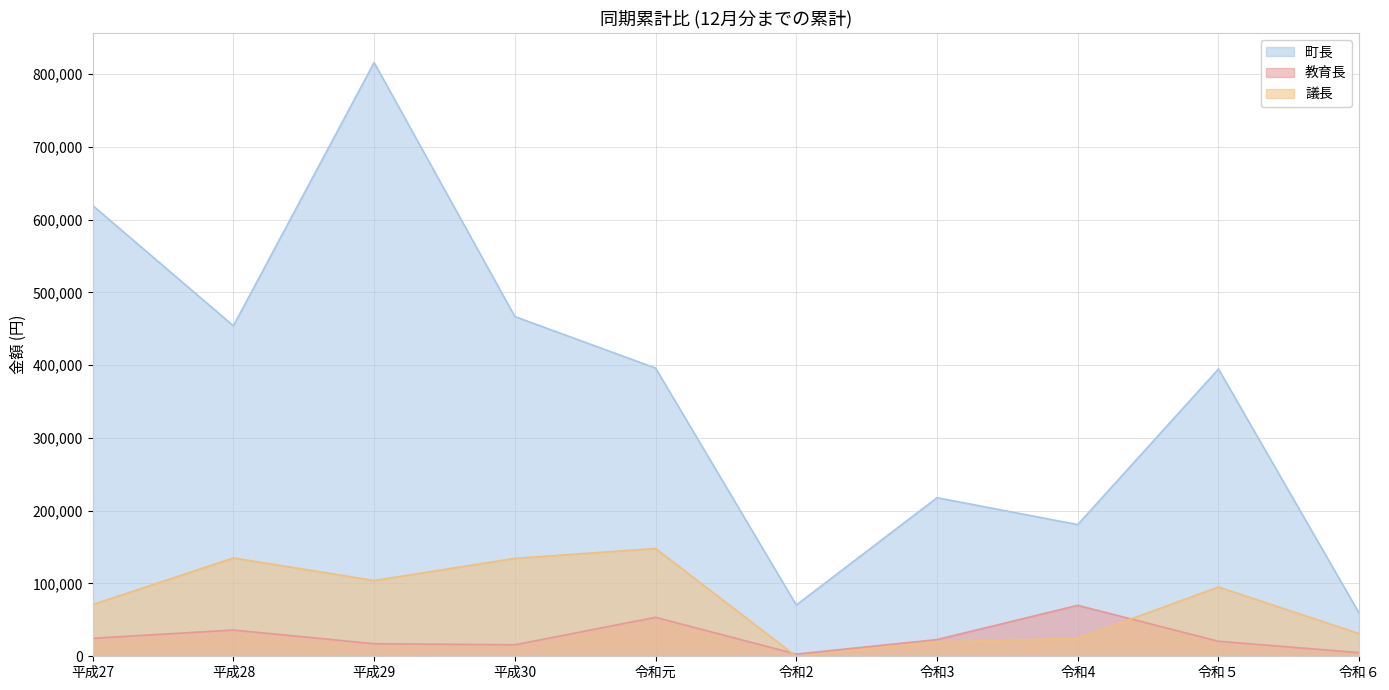

At which category is the sum across all series the highest?

平成29